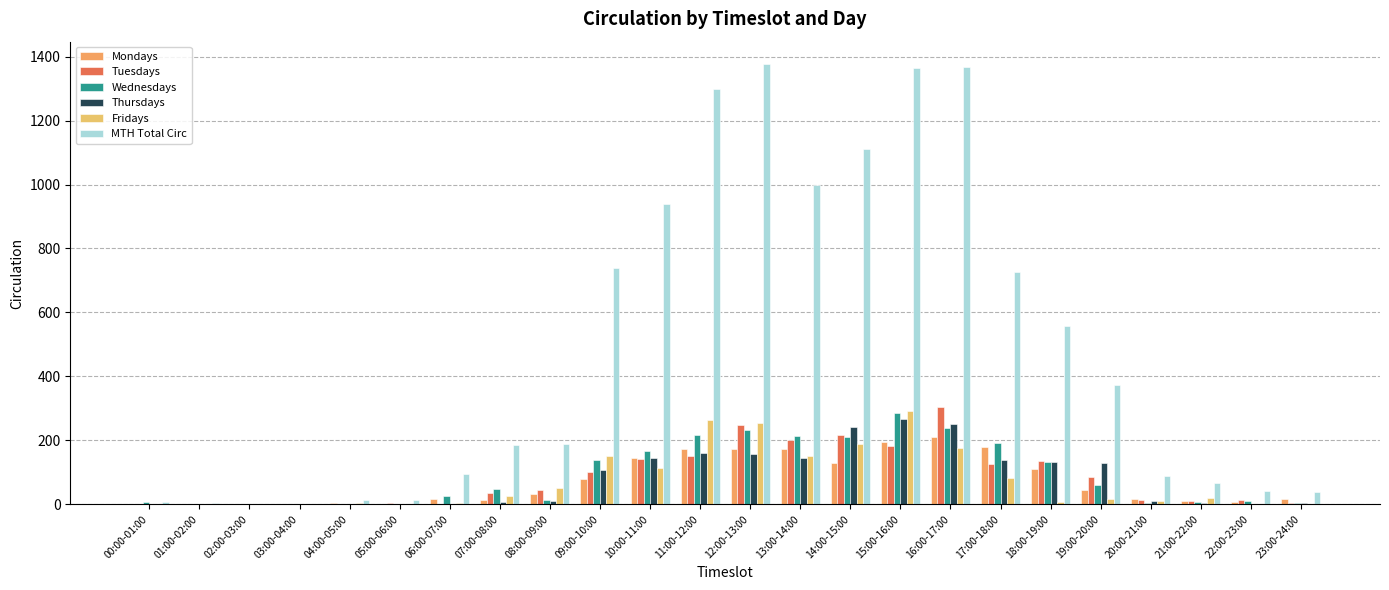

The Fridays series shows 198 at 13:00-14:00. True or false?

False